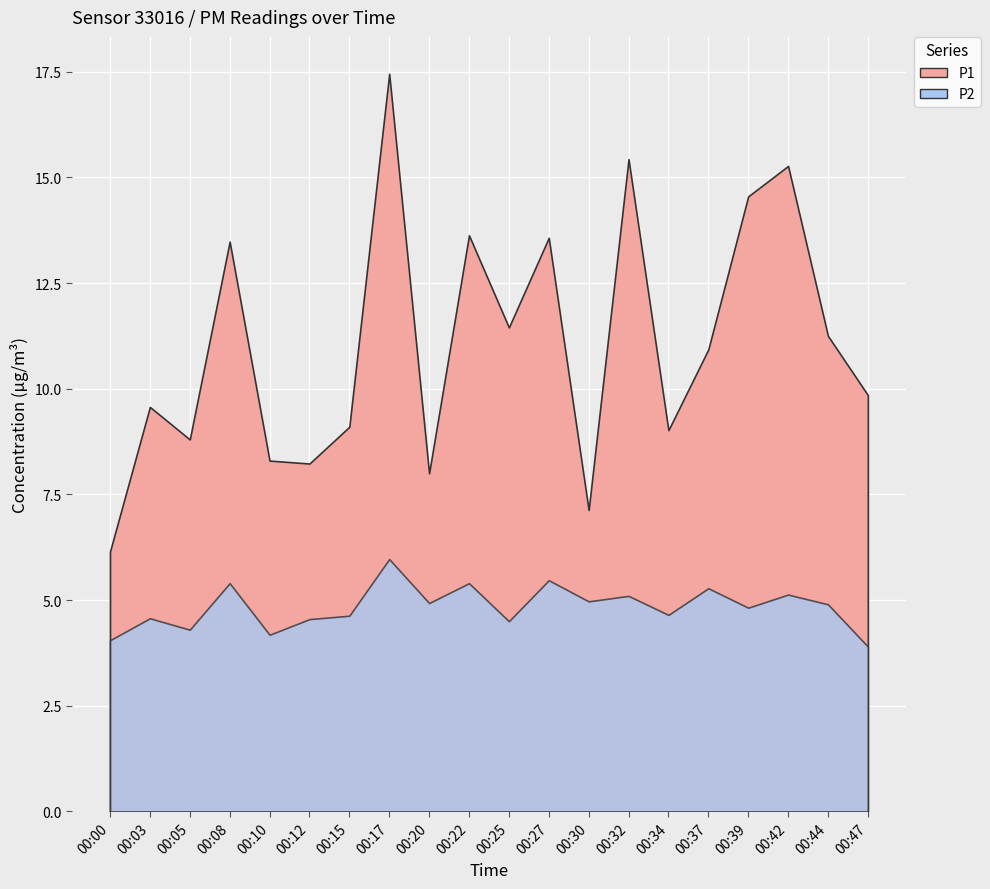

At which label is P2 closest to 4?

00:00